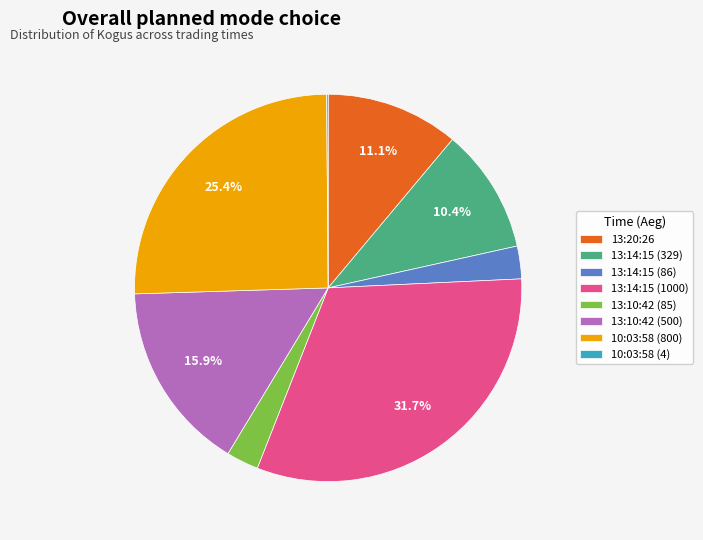

Does 13:14:15 (1000) account for over 50% of the chart?

No